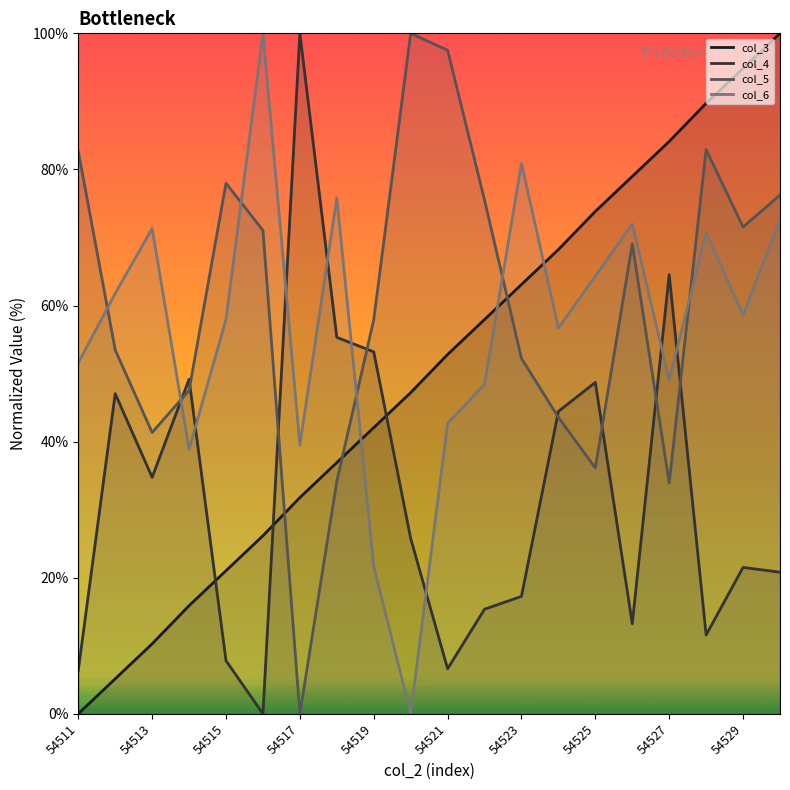

What is the difference between the second highest and minimum values in the col_4 series?

64.5